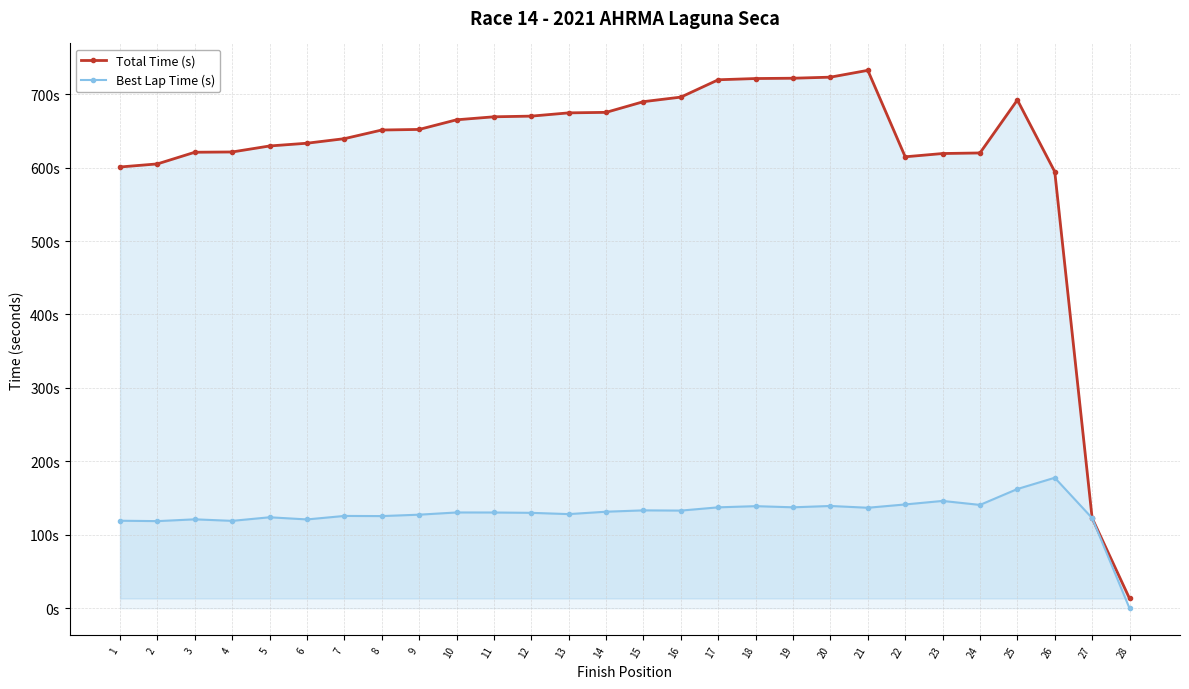

How many data points in Best Lap Time (s) are above 130?

15